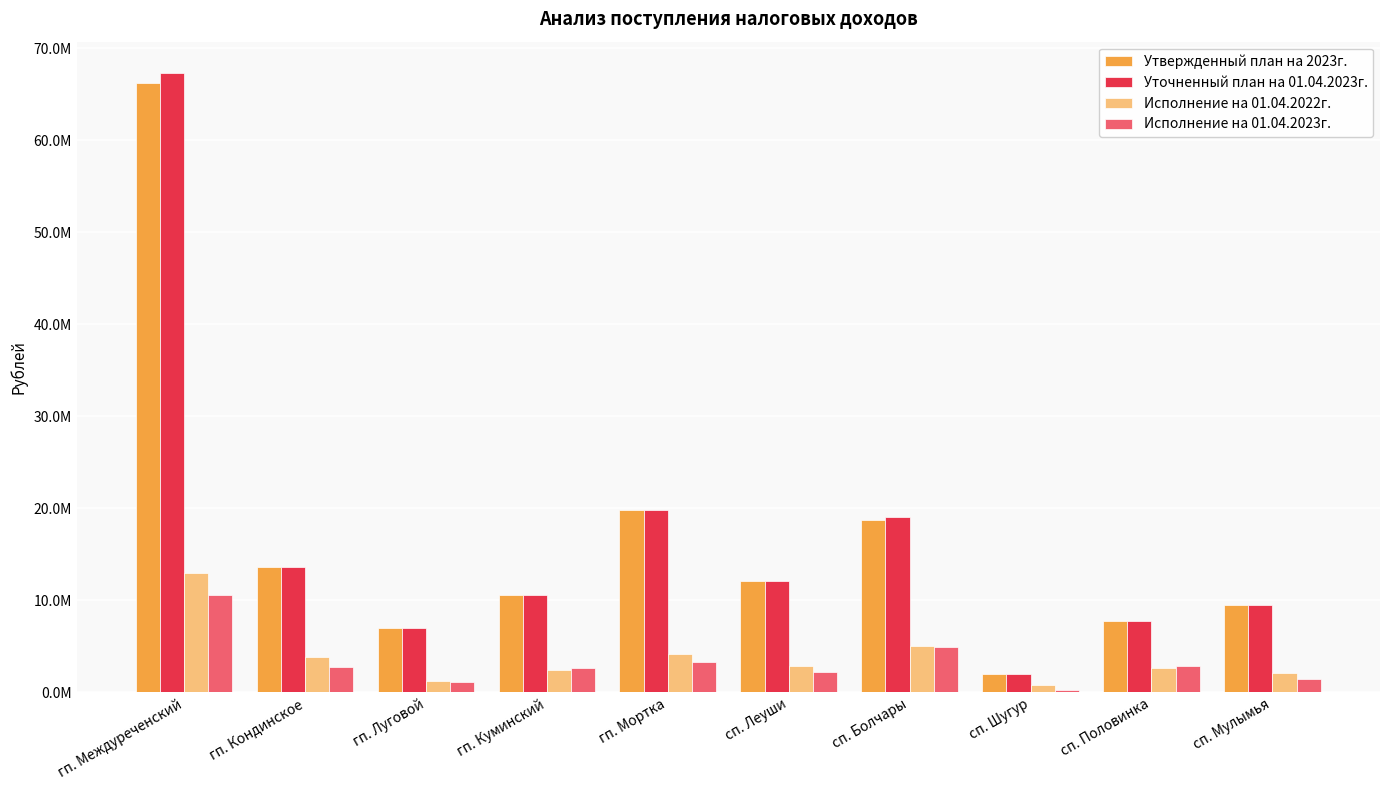

Does the chart contain stacked bars?

No